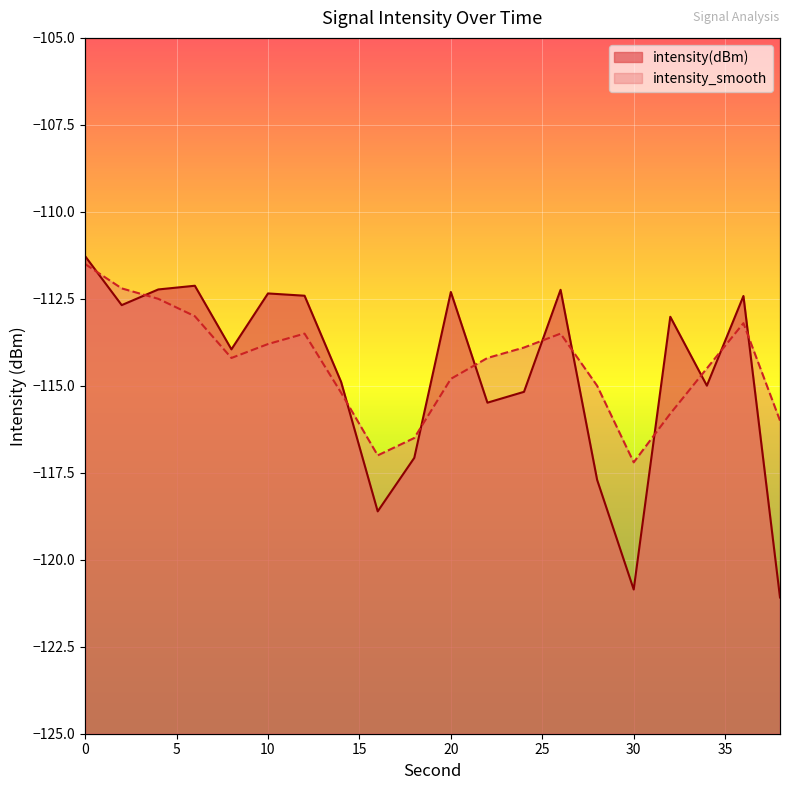

What is the sum of all intensity(dBm) values?

-2292.9